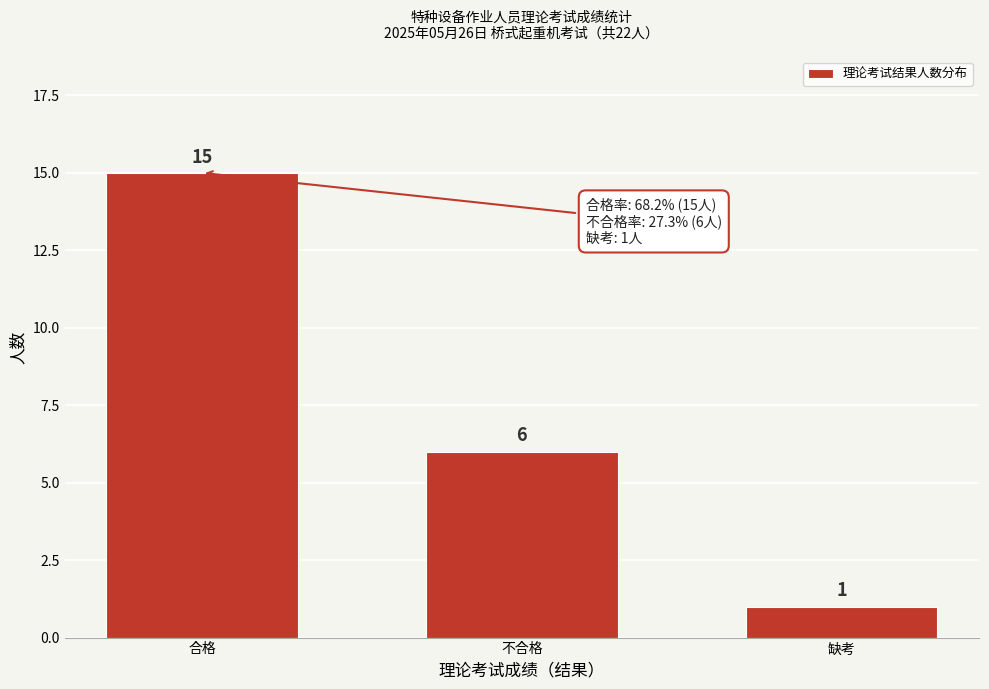

Reading right to left, extract all data points from this chart.

缺考=1	不合格=6	合格=15